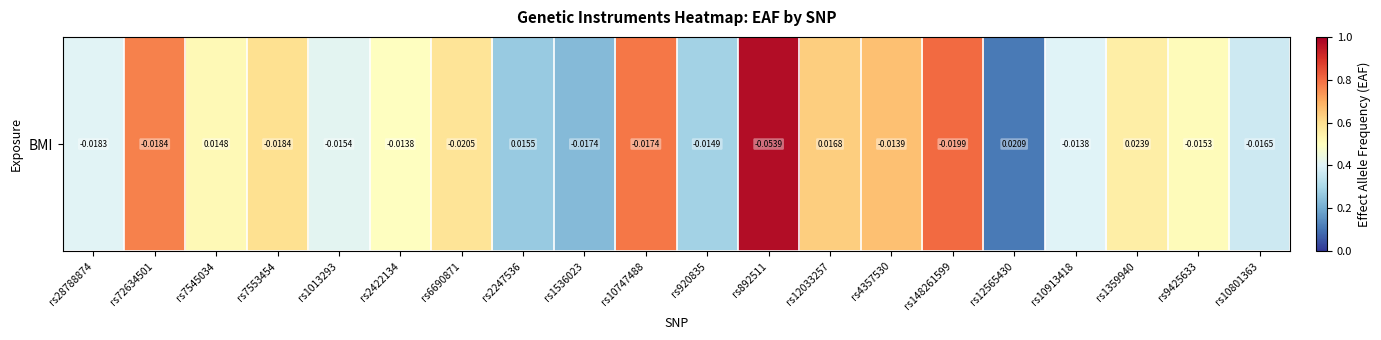

What is the change in value from rs920835 to rs4357530?

+0.4